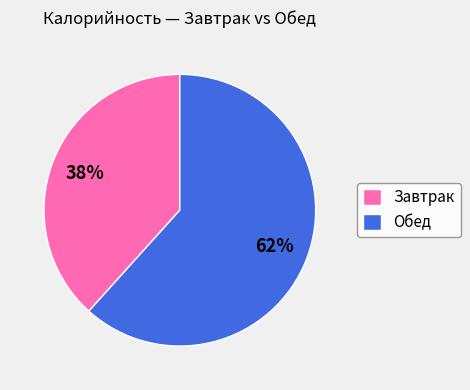

Rank the categories by value from highest to lowest.

Обед, Завтрак